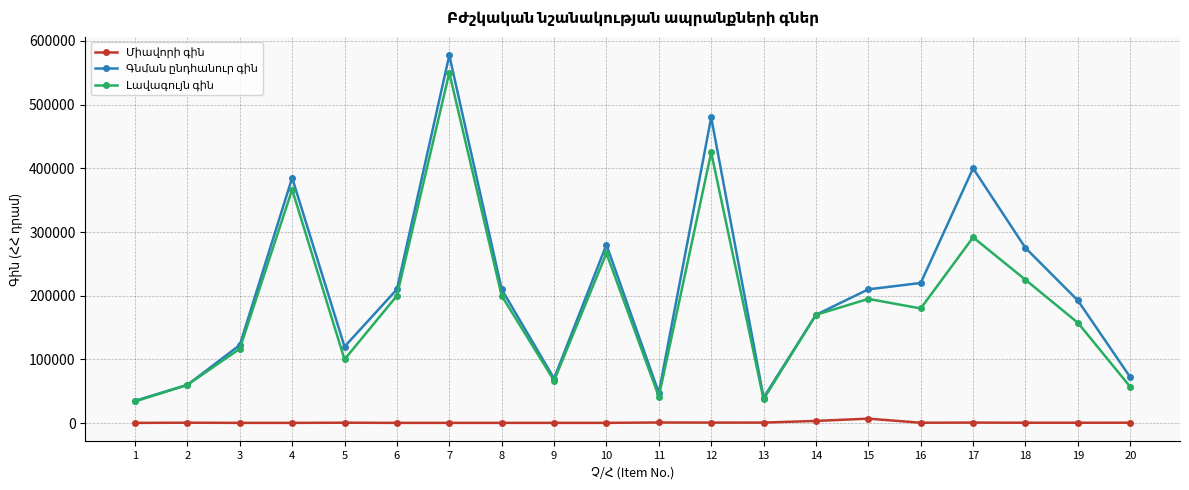

How many categories are shown in the chart?

20